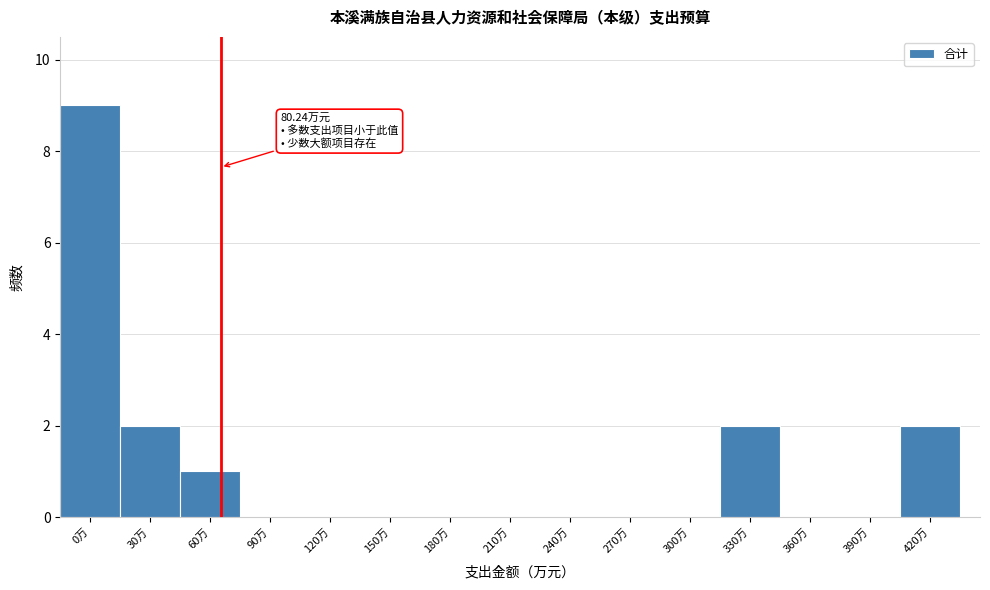

Reading left to right, list all the values displayed in this chart.

0万=9	30万=2	60万=1	90万=0	120万=0	150万=0	180万=0	210万=0	240万=0	270万=0	300万=0	330万=2	360万=0	390万=0	420万=2